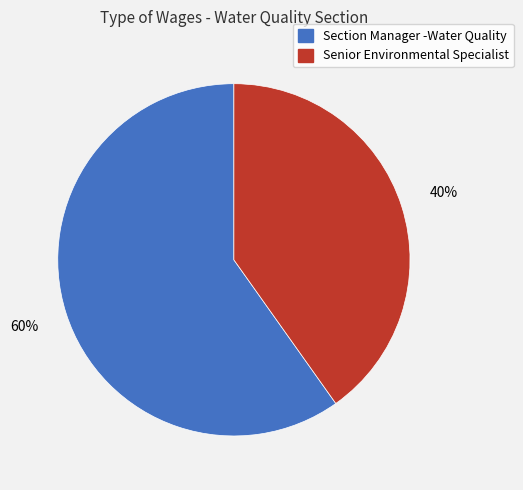

Is it true that Section Manager -Water Quality is 46% of the pie?

False